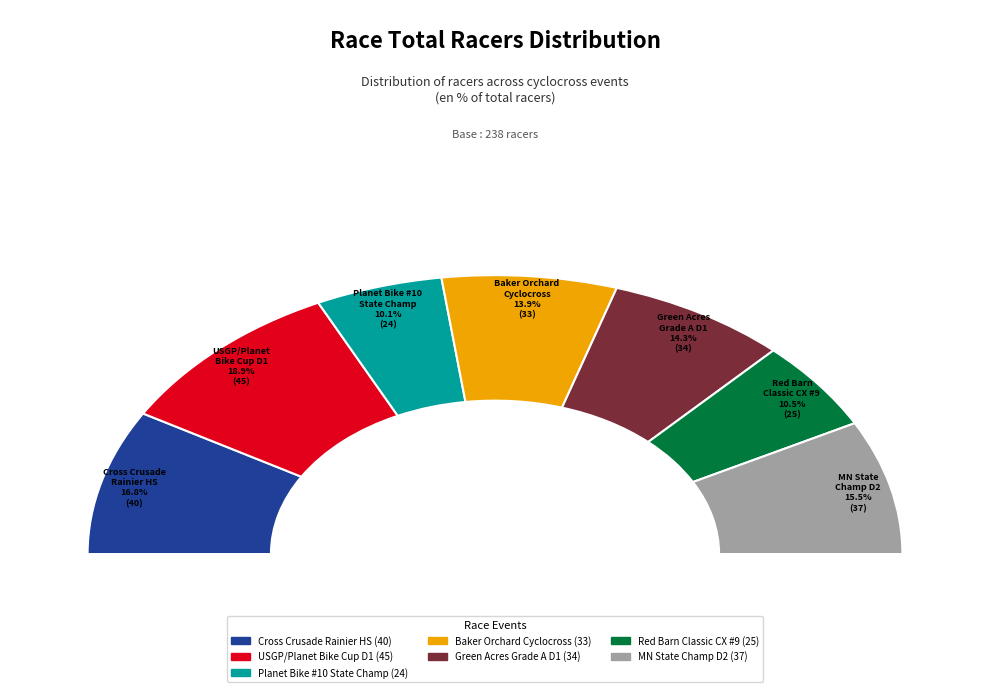

What percentage is the Planet Bike #10 - State Championships slice, to the nearest percent?

10%